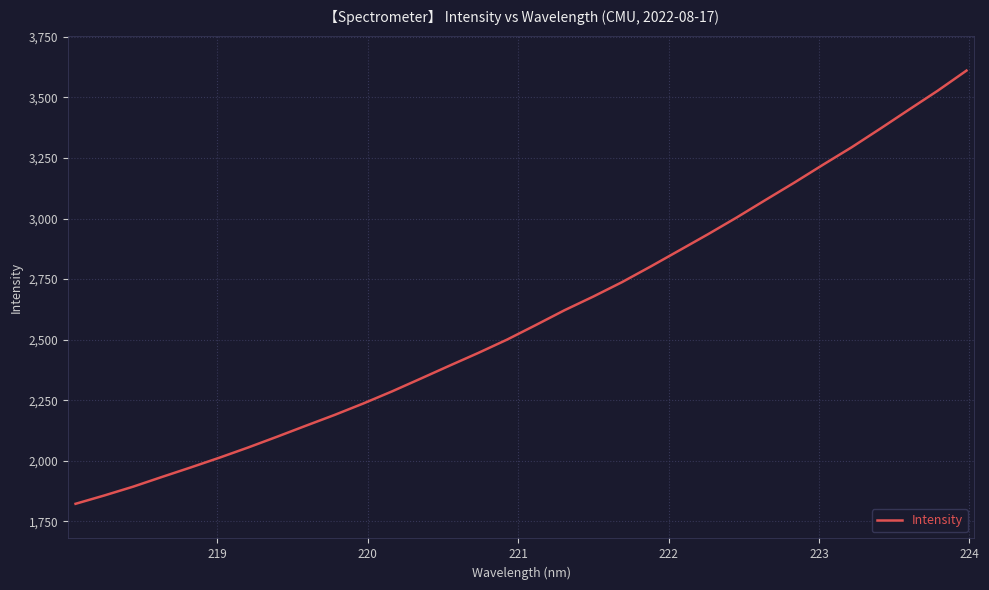

What is the smallest value displayed?

1822.8